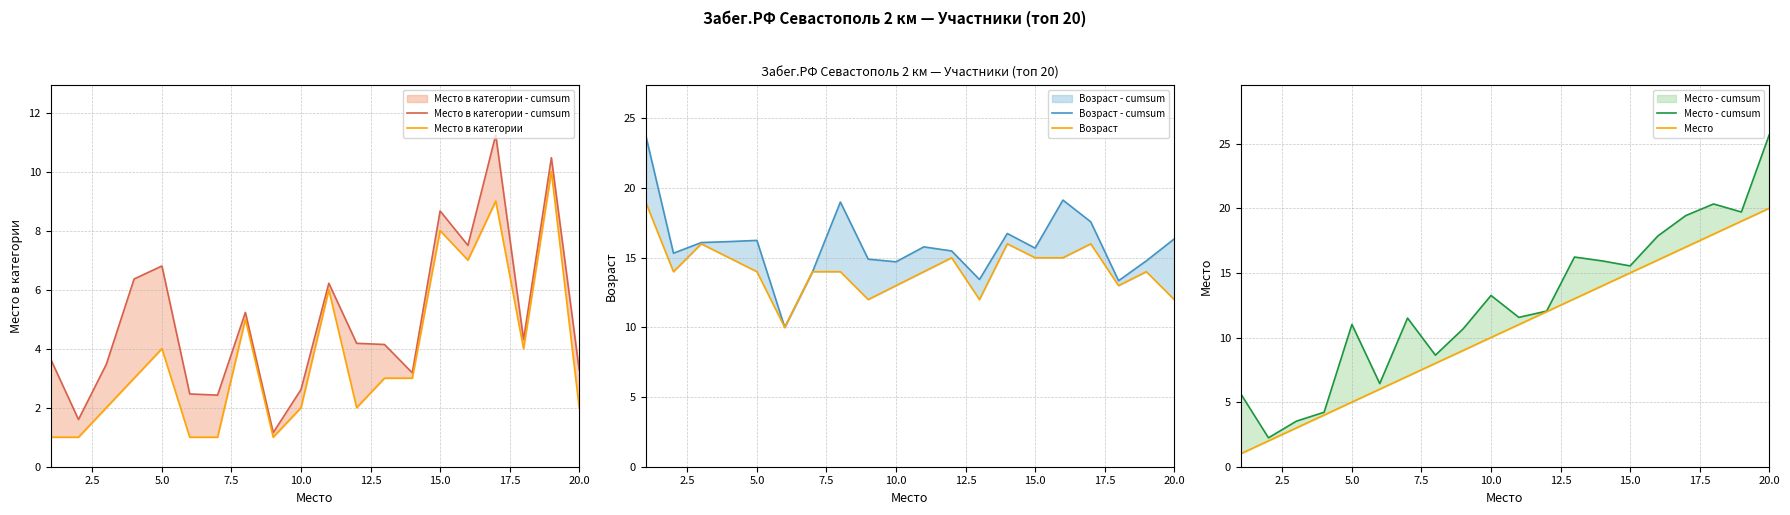

True or false: Возраст - cumsum and Место в категории intersect in this chart.

False